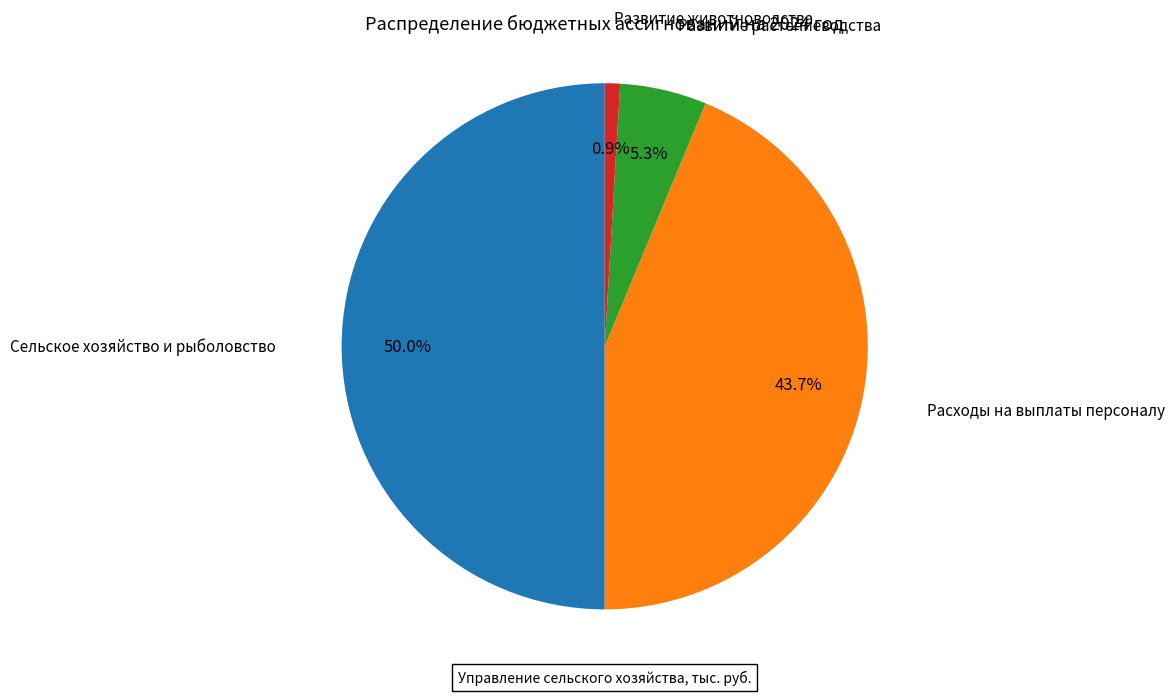

The Расходы на выплаты персоналу slice represents 44% of the pie. True or false?

True